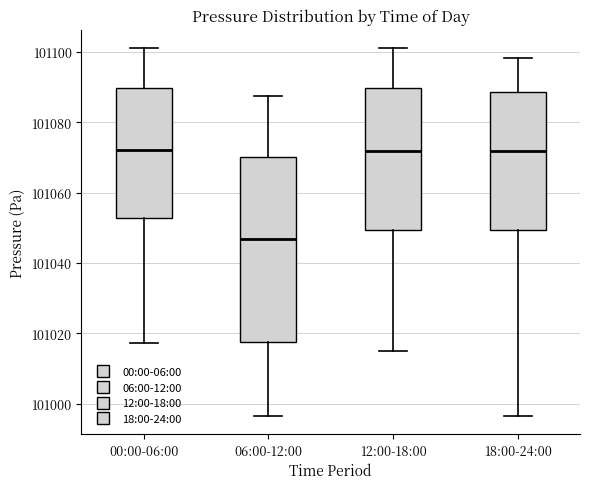

Reading left to right, read every box against the y-axis: the position of its median line, the range the box covers, and the ends of its whiskers. The values are not printed on the chart, so give them approximately, as read against the axis.

00:00-06:00: median 101072, box 101052 to 101090, whiskers 101018 to 101102
06:00-12:00: median 101046, box 101018 to 101070, whiskers 100996 to 101088
12:00-18:00: median 101072, box 101050 to 101090, whiskers 101016 to 101102
18:00-24:00: median 101072, box 101050 to 101088, whiskers 100996 to 101098